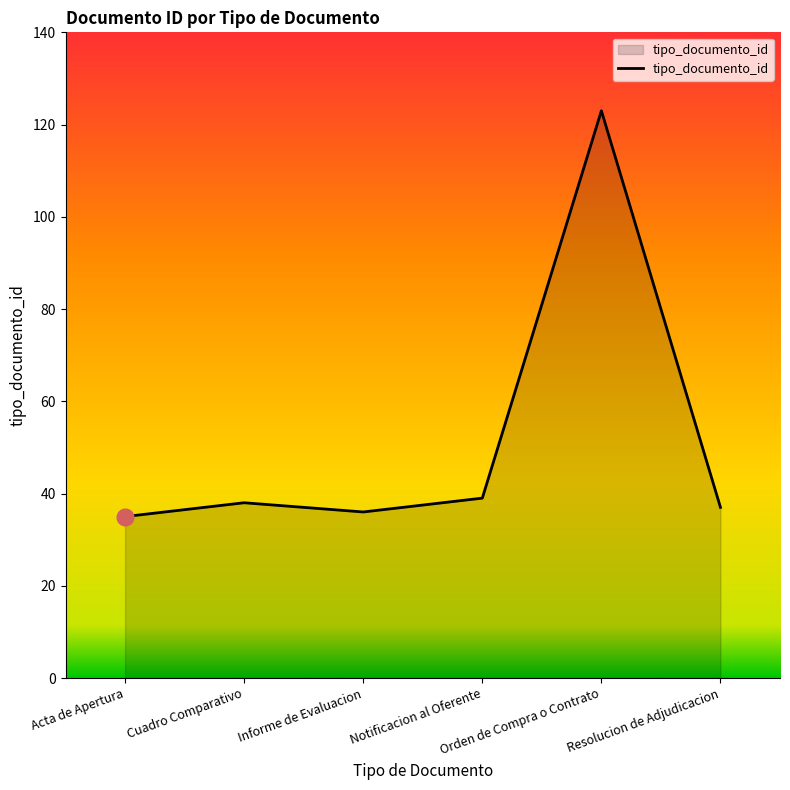

Reading left to right, extract all data points from this chart.

Acta de Apertura=35	Cuadro Comparativo=38	Informe de Evaluacion=36	Notificacion al Oferente=39	Orden de Compra o Contrato=123	Resolucion de Adjudicacion=37